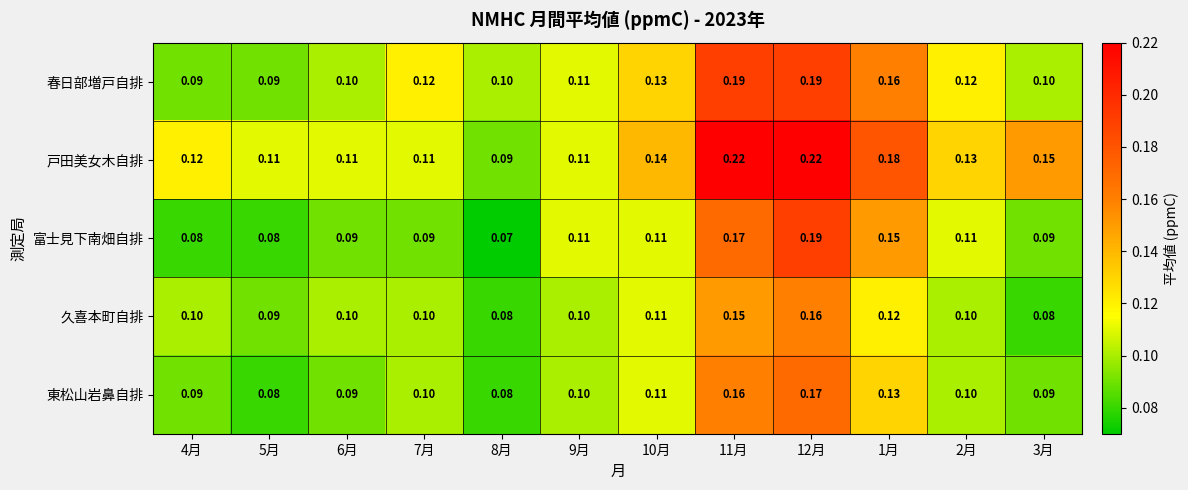

Is the value of 東松山岩鼻自排 at 6月 greater than the value of 戸田美女木自排 at 11月?

No